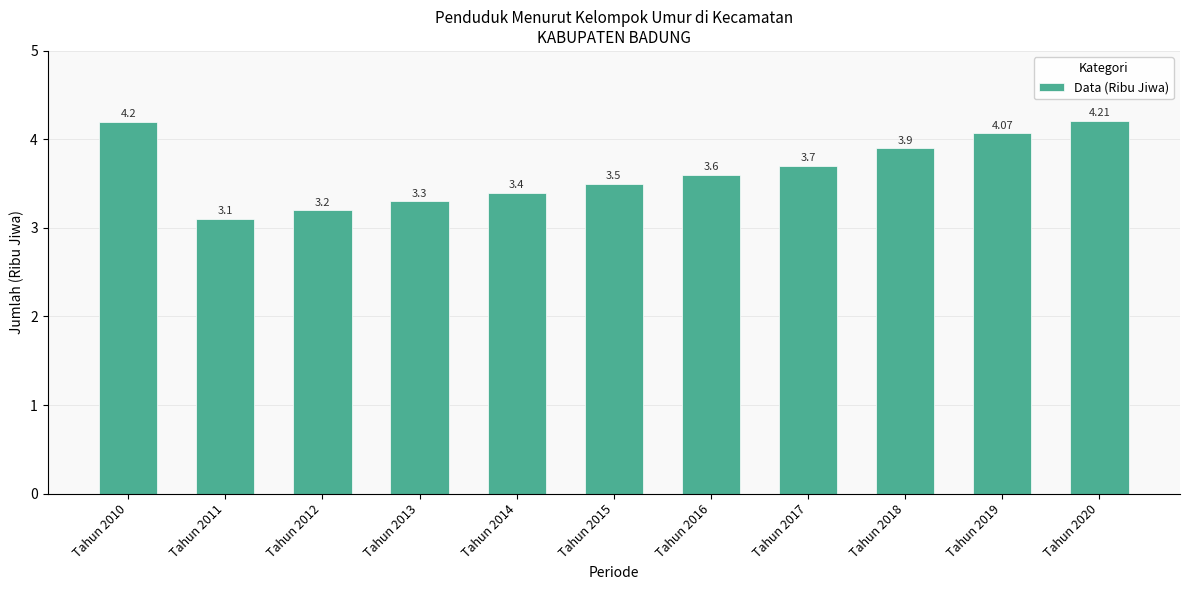

List the labels in order of value, smallest first.

Tahun 2011, Tahun 2012, Tahun 2013, Tahun 2014, Tahun 2015, Tahun 2016, Tahun 2017, Tahun 2018, Tahun 2019, Tahun 2010, Tahun 2020